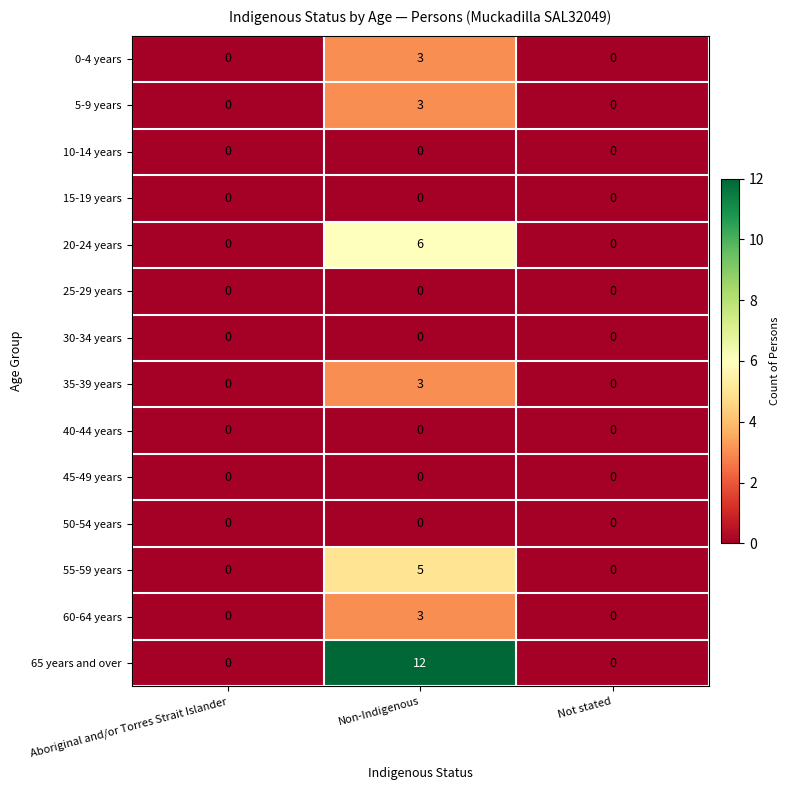

What is the sum of the 55-59 years values at Non-Indigenous and Aboriginal and/or Torres Strait Islander?

5